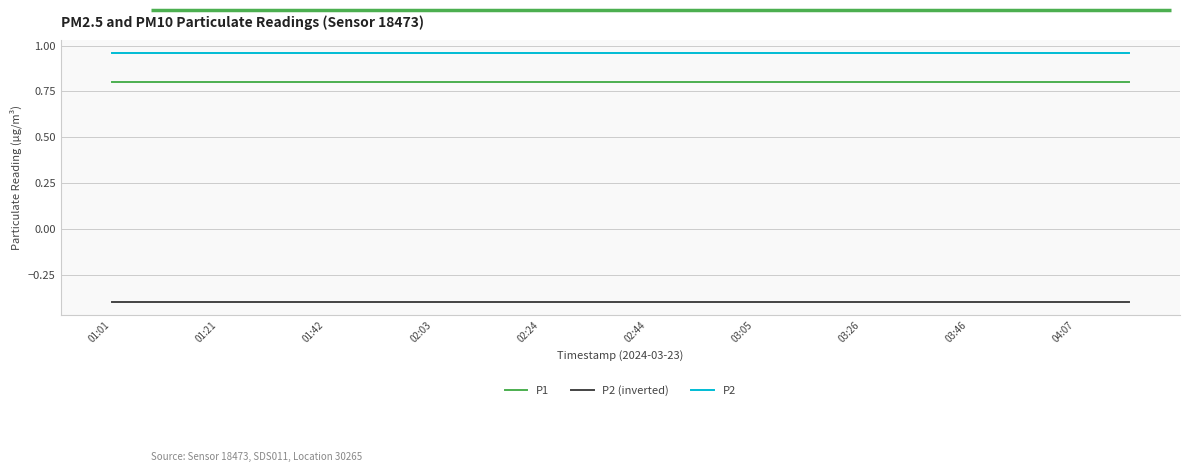

What is the lowest value of the P1 series?

0.8